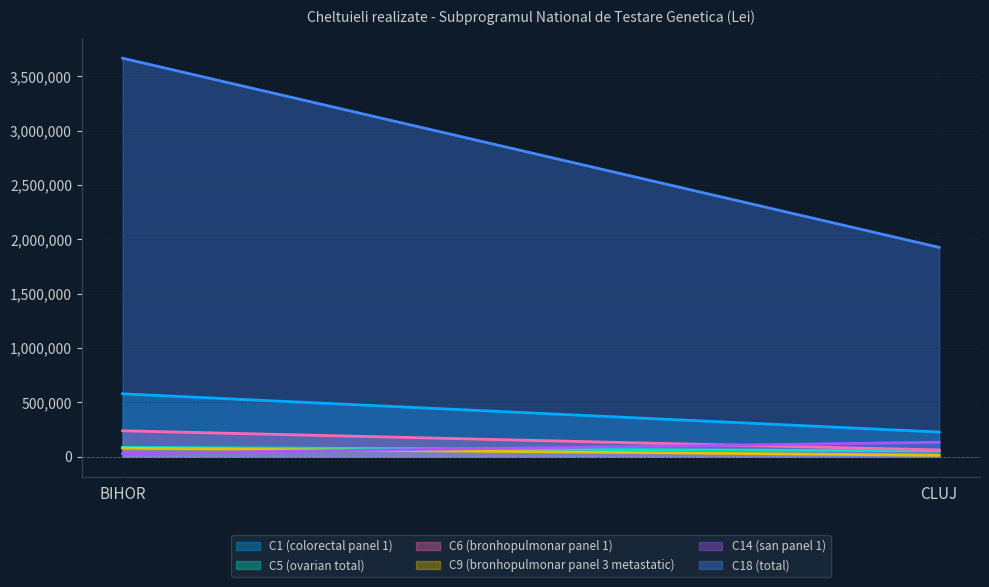

What is the label of the 1st point from the right?

CLUJ